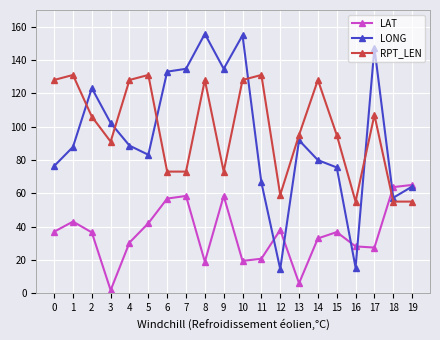

Between 6 and 17, which series saw the biggest shift?

RPT_LEN